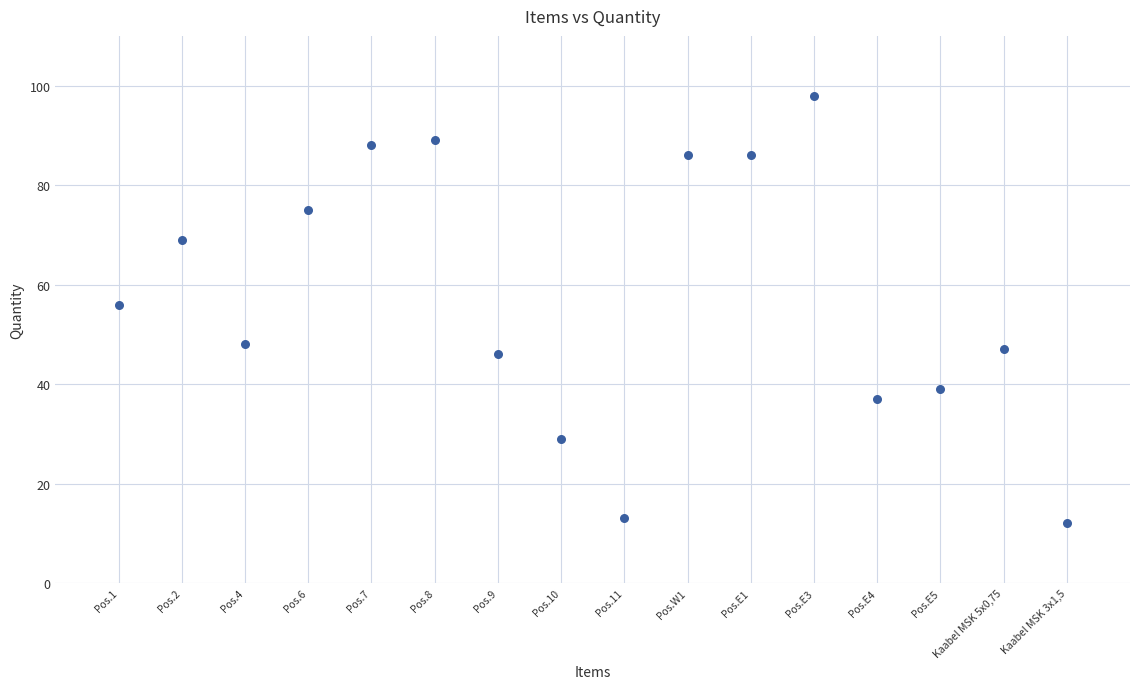

What is the range of X values (max minus min)?

15